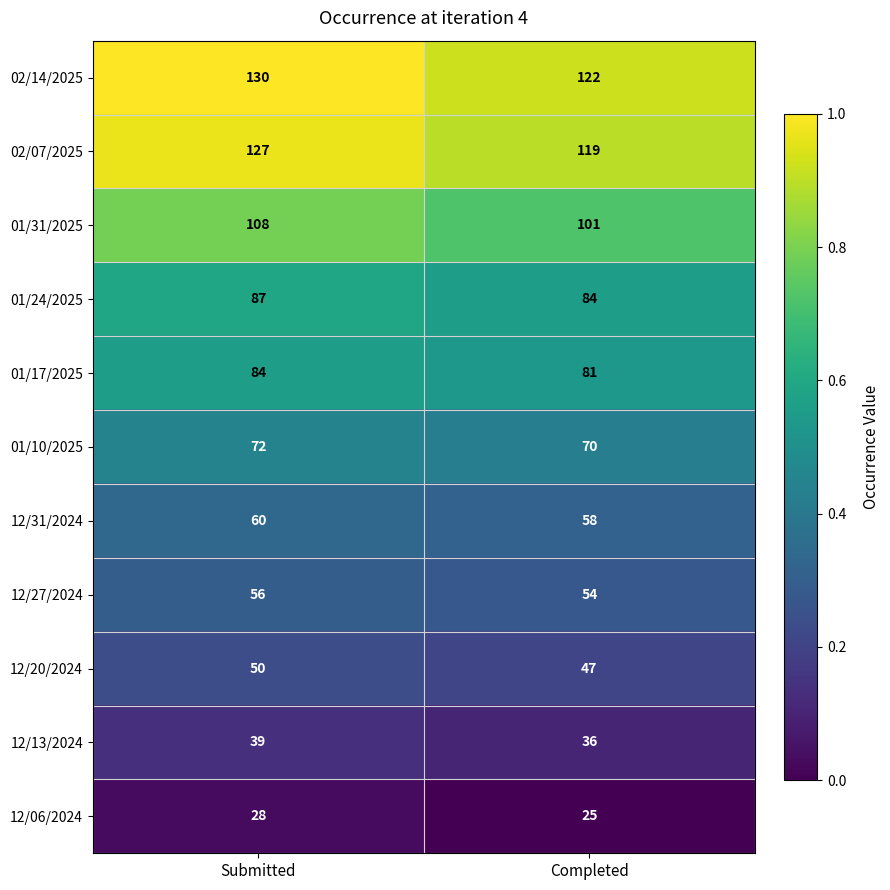

At Completed, list the series in order from largest to smallest.

02/14/2025, 02/07/2025, 01/31/2025, 01/24/2025, 01/17/2025, 01/10/2025, 12/31/2024, 12/27/2024, 12/20/2024, 12/13/2024, 12/06/2024